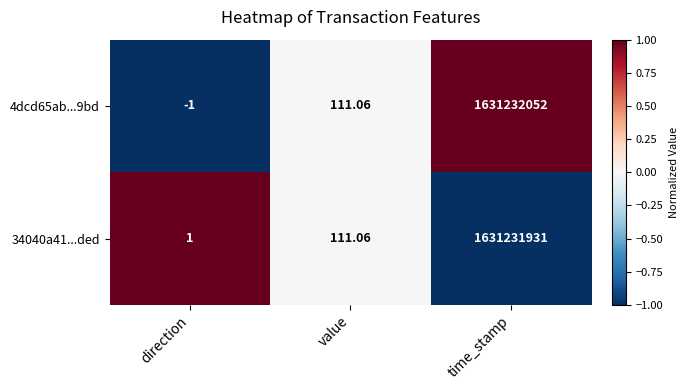

Rank the categories by 4dcd65ab...9bd value from lowest to highest.

direction, value, time_stamp